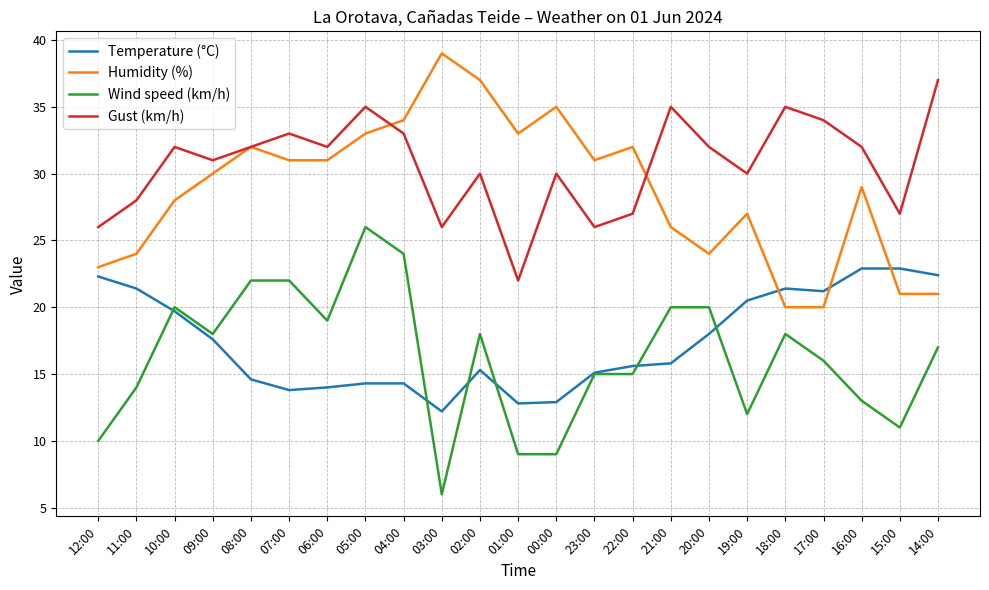

The Temperature (°C) series shows 37.9 at 11:00. True or false?

False